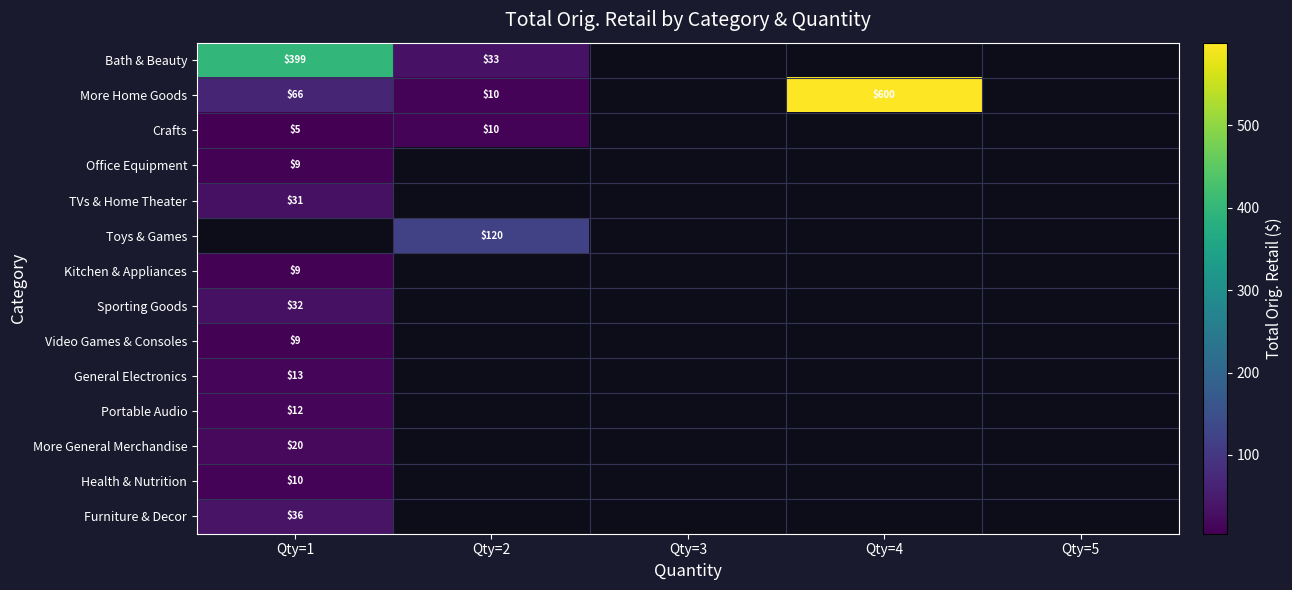

Rank the series at Qty=5 from highest to lowest value.

Bath & Beauty, More Home Goods, Crafts, Office Equipment, TVs & Home Theater, Toys & Games, Kitchen & Appliances, Sporting Goods, Video Games & Consoles, General Electronics, Portable Audio, More General Merchandise, Health & Nutrition, Furniture & Decor